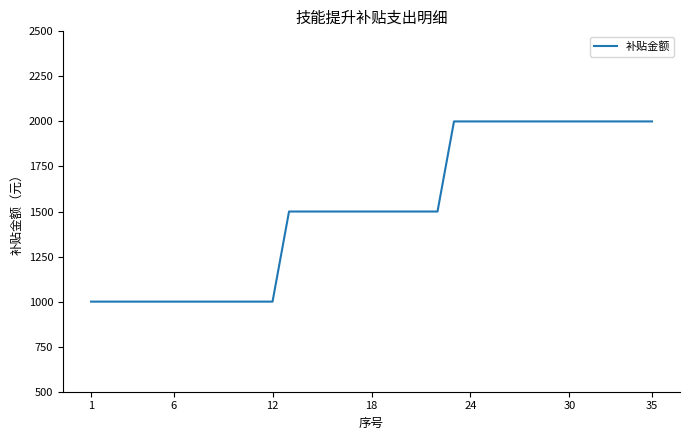

What is the average value?

1514